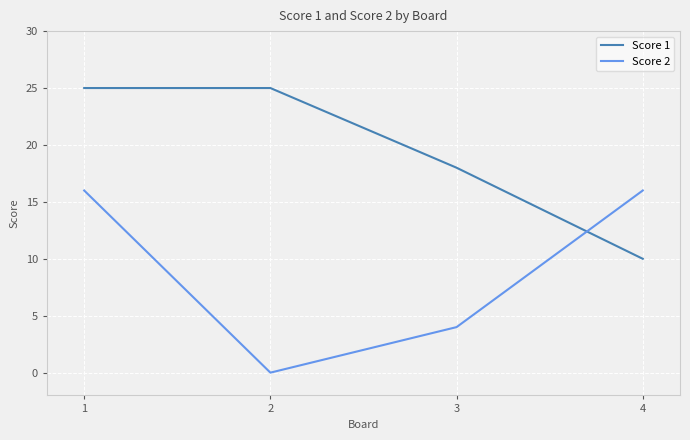

Reading left to right, list all the values displayed in this chart.

Score 1: 1=25	2=25	3=18	4=10
Score 2: 1=16	2=0	3=4	4=16